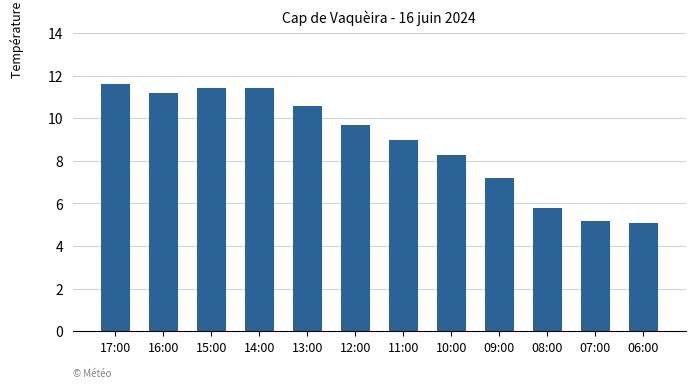

What is the greatest value displayed?

11.6